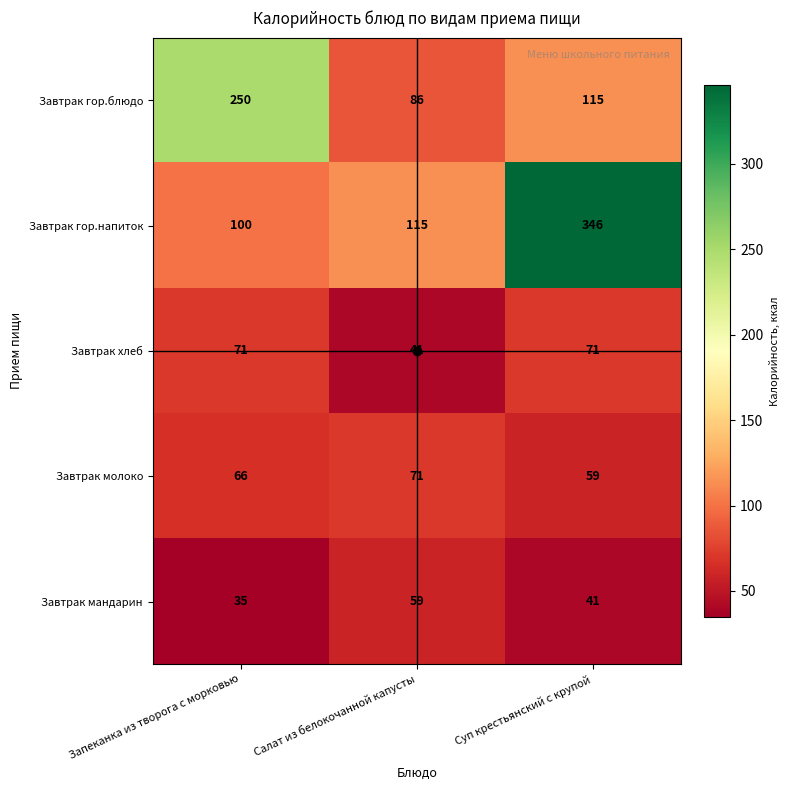

Between Запеканка из творога с морковью and Салат из белокочанной капусты, which series saw the biggest shift?

Завтрак гор.блюдо